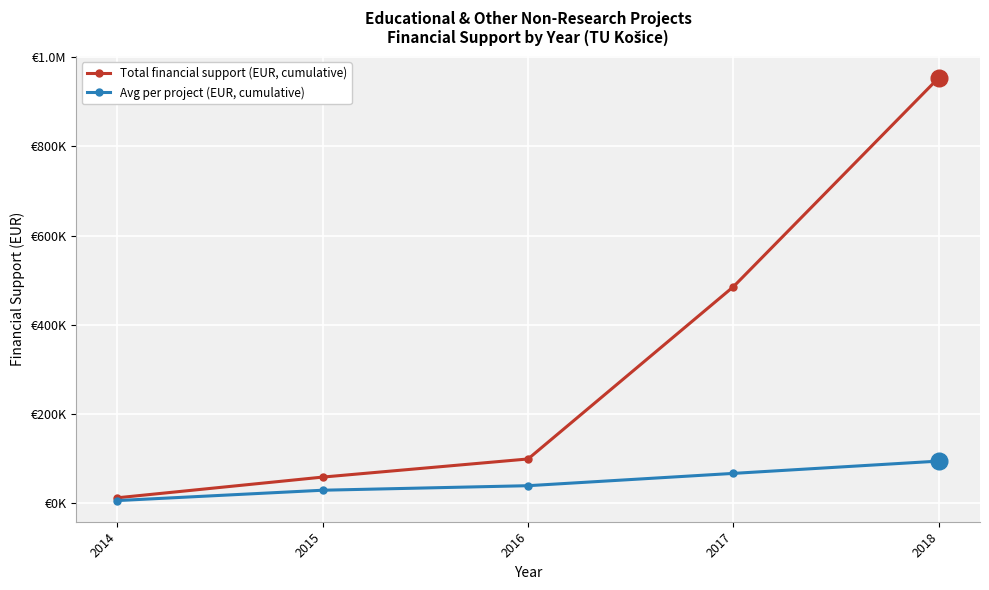

What is the difference between the second highest and second lowest values in the Avg per project (EUR, cumulative) series?

37756.5